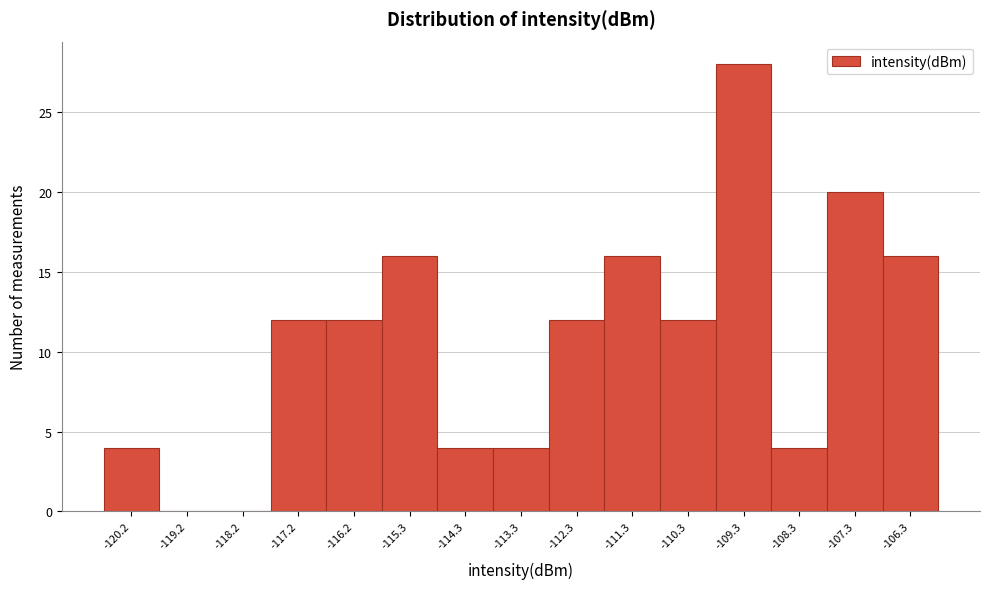

Reading right to left, what are all the values shown in this chart?

-106.3=16	-107.3=20	-108.3=4	-109.3=28	-110.3=12	-111.3=16	-112.3=12	-113.3=4	-114.3=4	-115.3=16	-116.2=12	-117.2=12	-118.2=0	-119.2=0	-120.2=4